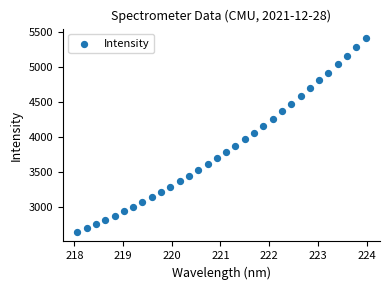

What is the range of X values (max minus min)?

5.9